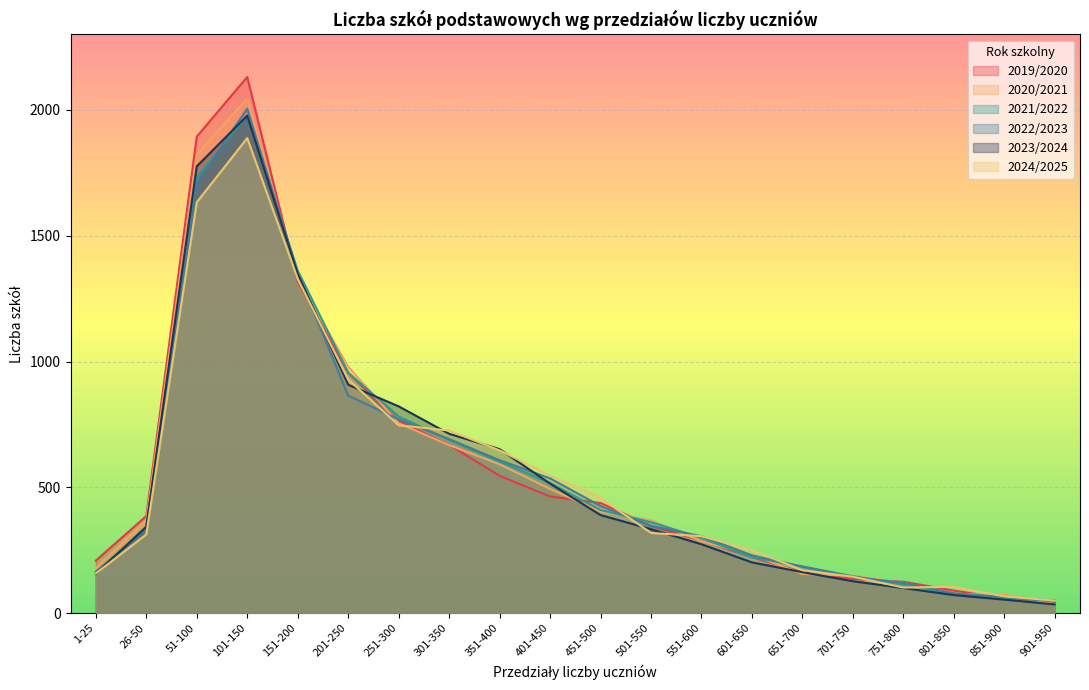

Reading left to right, transcribe all the data shown in this chart.

2019/2020: 1-25=209	26-50=386	51-100=1894	101-150=2131	151-200=1319	201-250=955	251-300=763	301-350=669	351-400=546	401-450=464	451-500=438	501-550=347	551-600=288	601-650=223	651-700=162	701-750=136	751-800=125	801-850=90	851-900=59	901-950=47
2020/2021: 1-25=179	26-50=368	51-100=1822	101-150=2045	151-200=1330	201-250=980	251-300=755	301-350=668	351-400=592	401-450=494	451-500=404	501-550=370	551-600=286	601-650=232	651-700=156	701-750=149	751-800=120	801-850=77	851-900=74	901-950=37
2021/2022: 1-25=158	26-50=344	51-100=1733	101-150=1978	151-200=1362	201-250=956	251-300=782	301-350=689	351-400=602	401-450=518	451-500=410	501-550=362	551-600=299	601-650=222	651-700=186	701-750=147	751-800=115	801-850=74	851-900=59	901-950=51
2022/2023: 1-25=165	26-50=333	51-100=1709	101-150=2005	151-200=1352	201-250=865	251-300=770	301-350=692	351-400=608	401-450=536	451-500=426	501-550=347	551-600=306	601-650=230	651-700=185	701-750=143	751-800=121	801-850=79	851-900=65	901-950=46
2023/2024: 1-25=156	26-50=343	51-100=1776	101-150=1977	151-200=1348	201-250=908	251-300=822	301-350=713	351-400=652	401-450=515	451-500=390	501-550=334	551-600=274	601-650=202	651-700=163	701-750=127	751-800=100	801-850=72	851-900=54	901-950=35
2024/2025: 1-25=158	26-50=313	51-100=1633	101-150=1888	151-200=1329	201-250=929	251-300=747	301-350=726	351-400=647	401-450=548	451-500=458	501-550=319	551-600=306	601-650=251	651-700=171	701-750=145	751-800=102	801-850=105	851-900=67	901-950=50